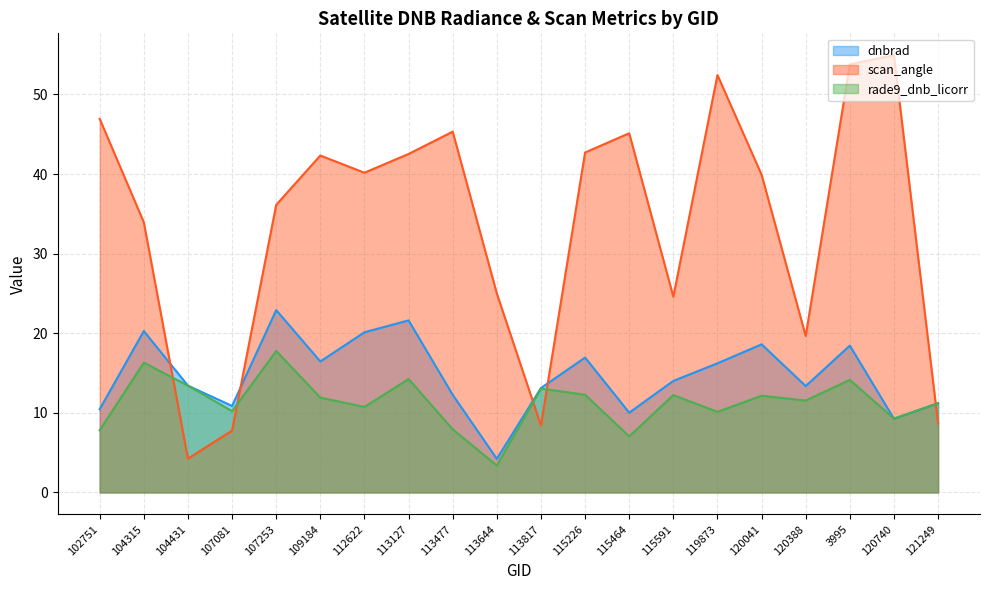

How many interior local peaks does the scan_angle series have?

5